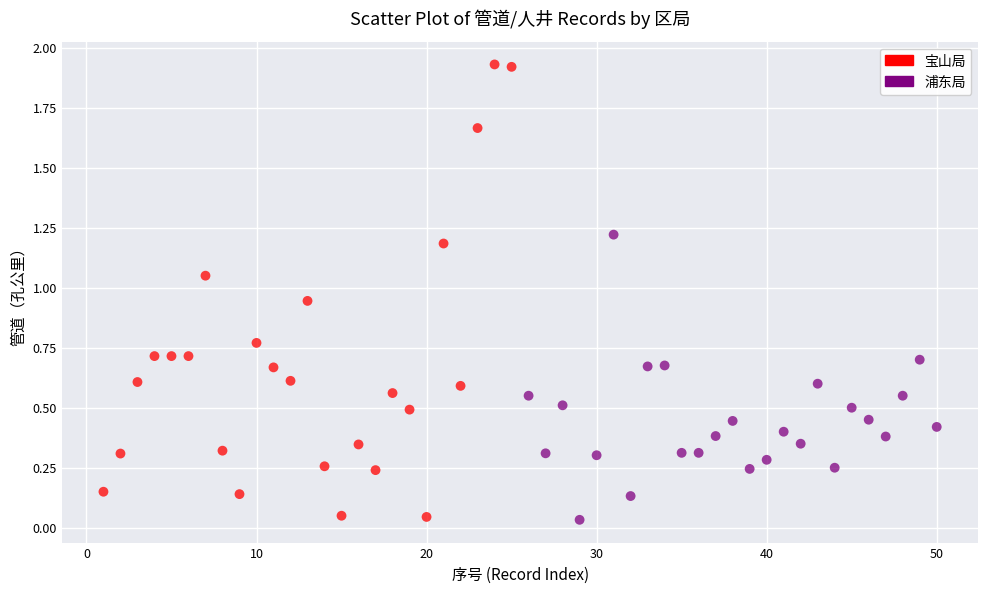

Which series has the widest spread of Y values?

宝山局